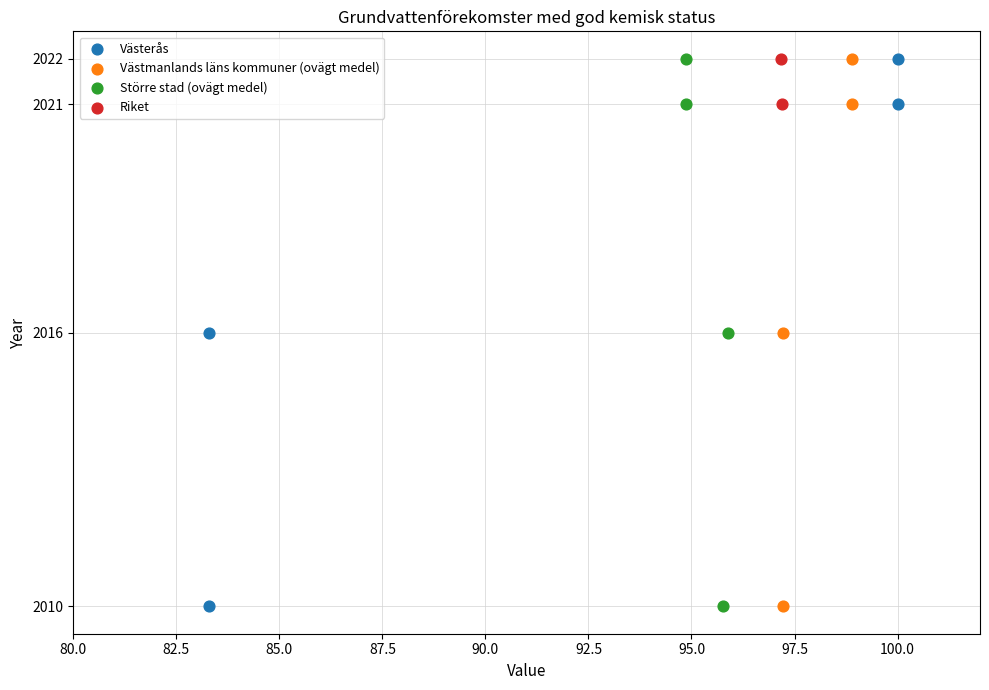

What are all the series names shown in the legend?

Västerås, Västmanlands läns kommuner (ovägt medel), Större stad (ovägt medel), Riket